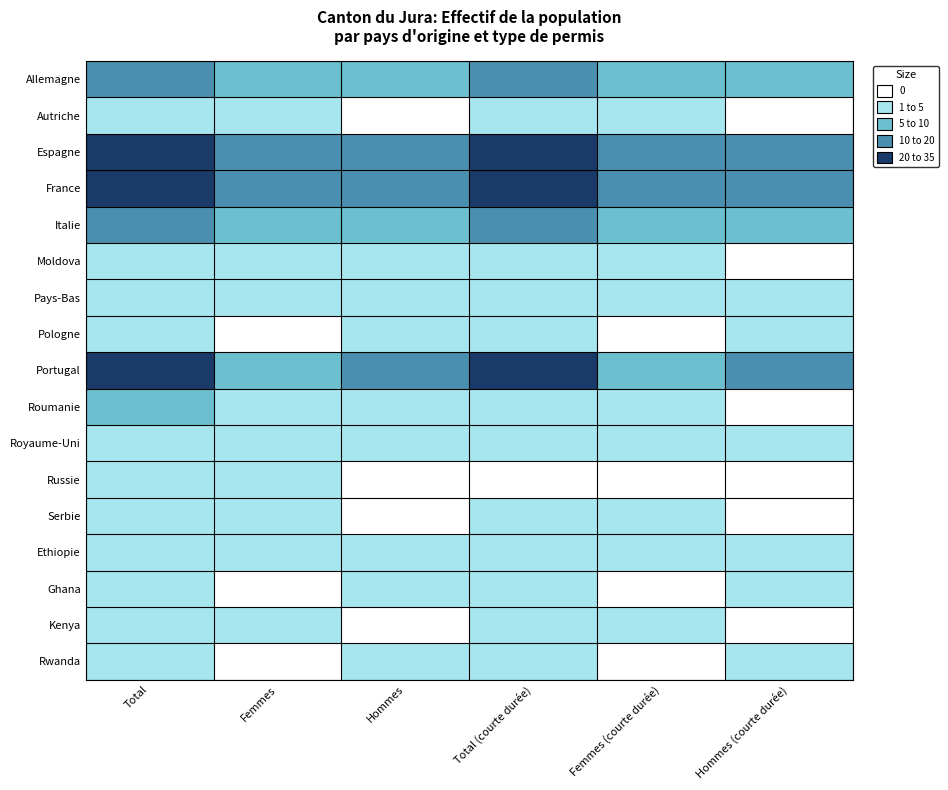

Reading left to right, transcribe all the data shown in this chart.

Allemagne: Total=16	Femmes=7	Hommes=9	Total (courte durée)=14	Femmes (courte durée)=7	Hommes (courte durée)=7
Autriche: Total=1	Femmes=1	Hommes=0	Total (courte durée)=1	Femmes (courte durée)=1	Hommes (courte durée)=0
Espagne: Total=29	Femmes=10	Hommes=19	Total (courte durée)=29	Femmes (courte durée)=10	Hommes (courte durée)=19
France: Total=33	Femmes=18	Hommes=15	Total (courte durée)=29	Femmes (courte durée)=15	Hommes (courte durée)=14
Italie: Total=17	Femmes=9	Hommes=8	Total (courte durée)=17	Femmes (courte durée)=9	Hommes (courte durée)=8
Moldova: Total=3	Femmes=1	Hommes=2	Total (courte durée)=1	Femmes (courte durée)=1	Hommes (courte durée)=0
Pays-Bas: Total=2	Femmes=1	Hommes=1	Total (courte durée)=2	Femmes (courte durée)=1	Hommes (courte durée)=1
Pologne: Total=2	Femmes=0	Hommes=2	Total (courte durée)=2	Femmes (courte durée)=0	Hommes (courte durée)=2
Portugal: Total=22	Femmes=5	Hommes=17	Total (courte durée)=21	Femmes (courte durée)=5	Hommes (courte durée)=16
Roumanie: Total=7	Femmes=4	Hommes=3	Total (courte durée)=4	Femmes (courte durée)=4	Hommes (courte durée)=0
Royaume-Uni: Total=4	Femmes=2	Hommes=2	Total (courte durée)=4	Femmes (courte durée)=2	Hommes (courte durée)=2
Russie: Total=1	Femmes=1	Hommes=0	Total (courte durée)=0	Femmes (courte durée)=0	Hommes (courte durée)=0
Serbie: Total=1	Femmes=1	Hommes=0	Total (courte durée)=1	Femmes (courte durée)=1	Hommes (courte durée)=0
Ethiopie: Total=4	Femmes=2	Hommes=2	Total (courte durée)=4	Femmes (courte durée)=2	Hommes (courte durée)=2
Ghana: Total=1	Femmes=0	Hommes=1	Total (courte durée)=1	Femmes (courte durée)=0	Hommes (courte durée)=1
Kenya: Total=1	Femmes=1	Hommes=0	Total (courte durée)=1	Femmes (courte durée)=1	Hommes (courte durée)=0
Rwanda: Total=2	Femmes=0	Hommes=2	Total (courte durée)=2	Femmes (courte durée)=0	Hommes (courte durée)=2